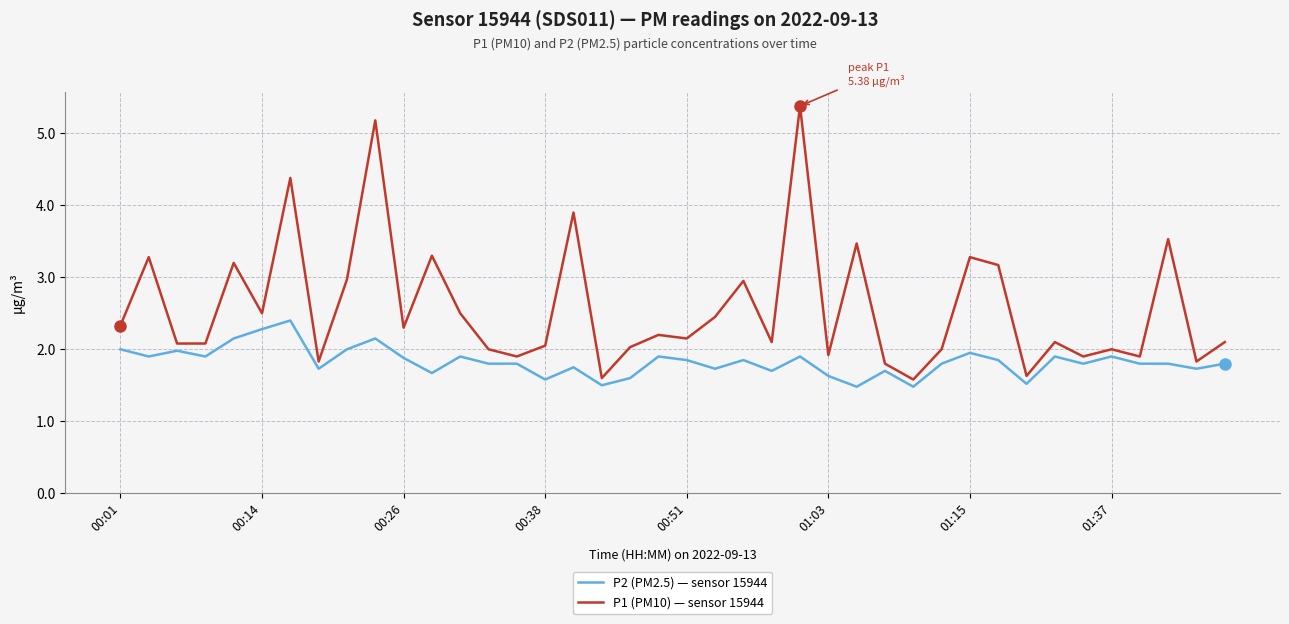

True or false: P2 (PM2.5) — sensor 15944 and P1 (PM10) — sensor 15944 intersect in this chart.

False